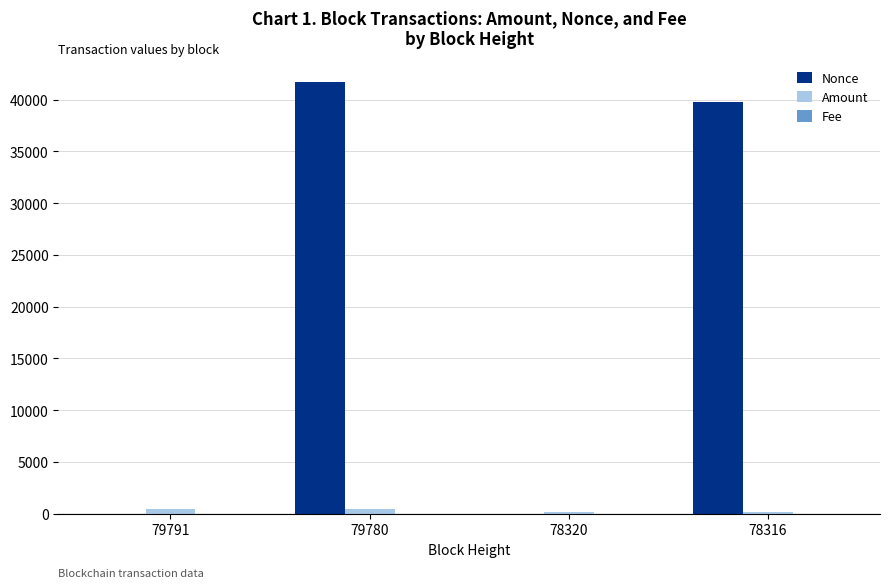

Which series has the largest total across all categories?

Nonce